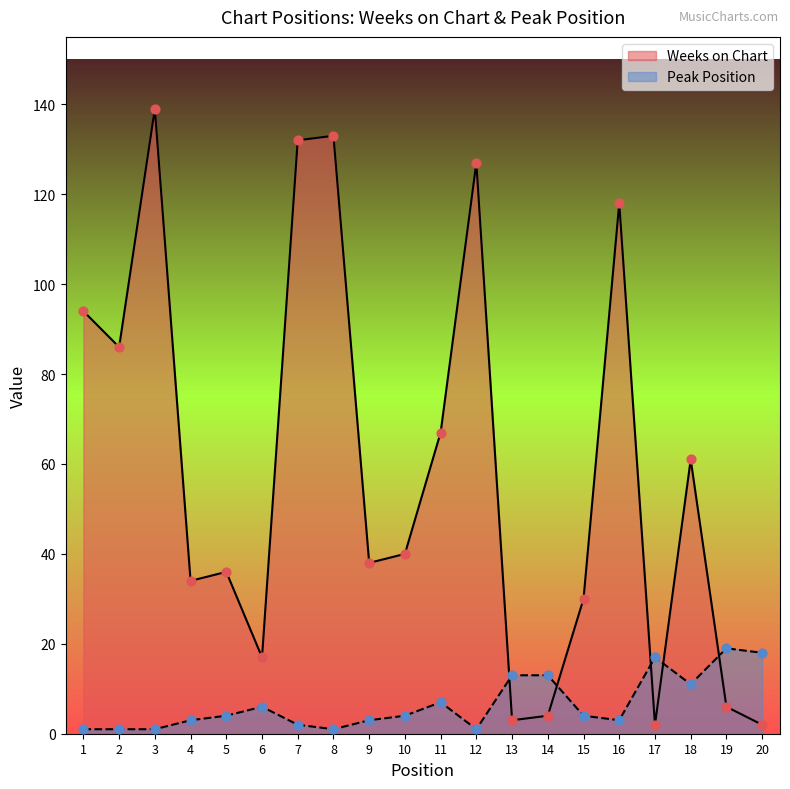

Which series reaches the minimum Y coordinate?

Peak Position